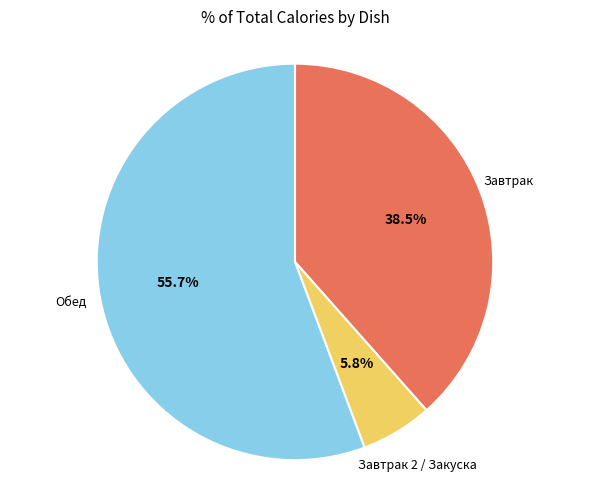

Does any single category account for the majority?

Yes